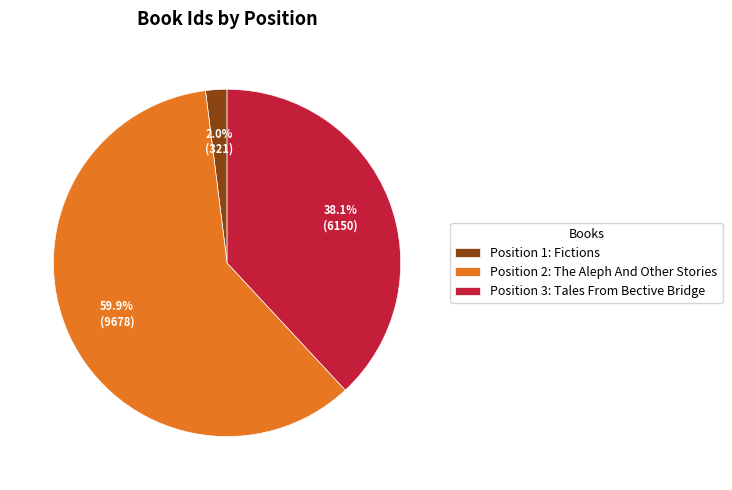

Which category has the smallest portion of the pie?

Position 1: Fictions